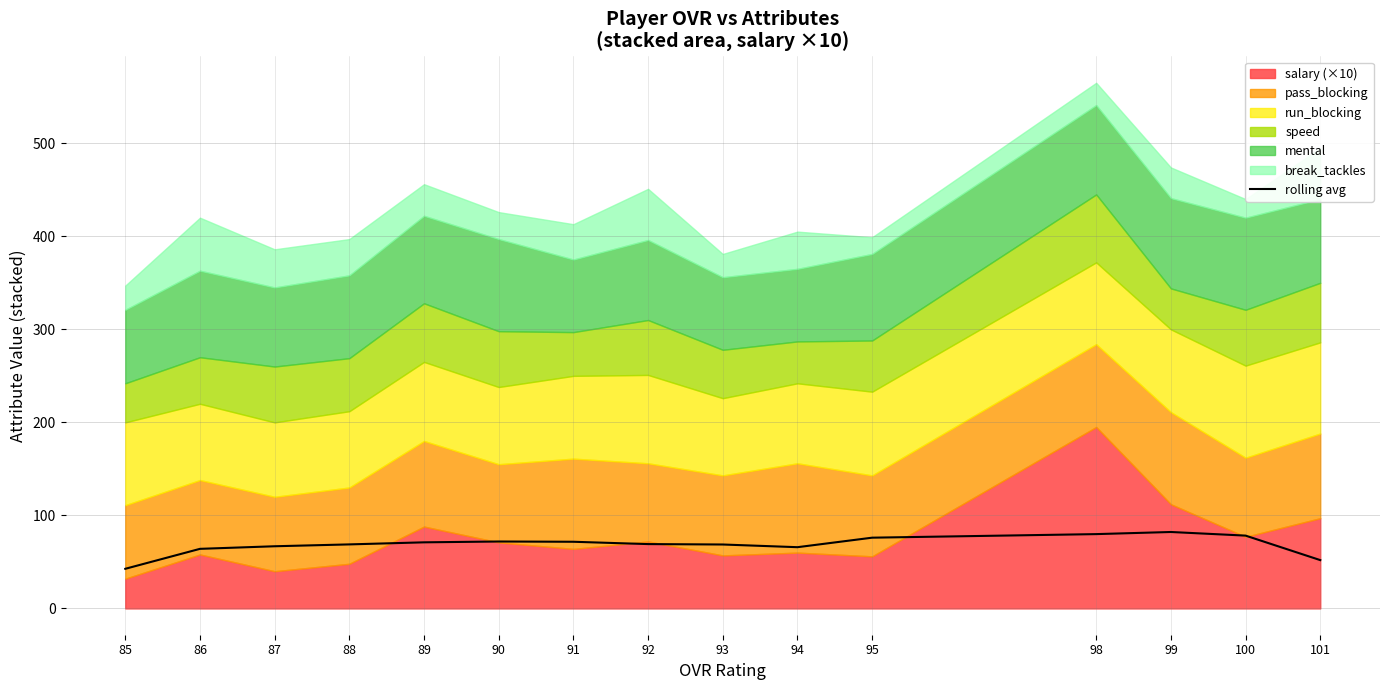

How many data points are above 69?

8